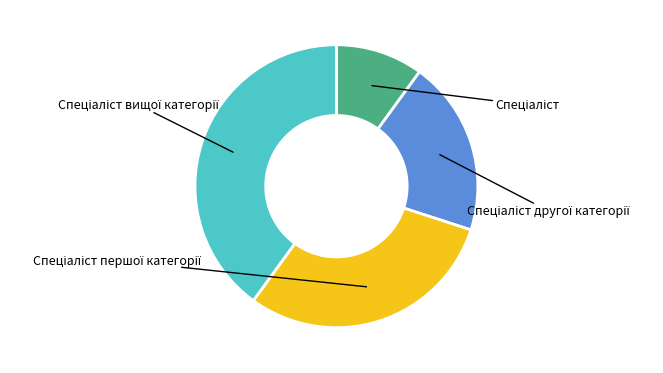

Is it true that Спеціаліст другої категорії is 20% of the pie?

True